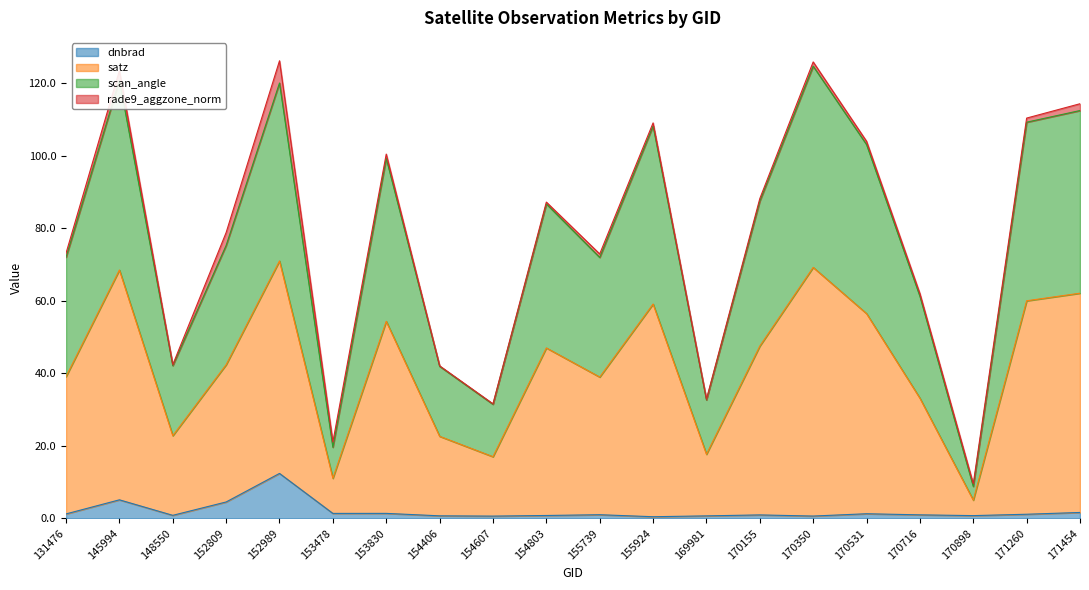

What is the total value across all series at 145994?

123.5